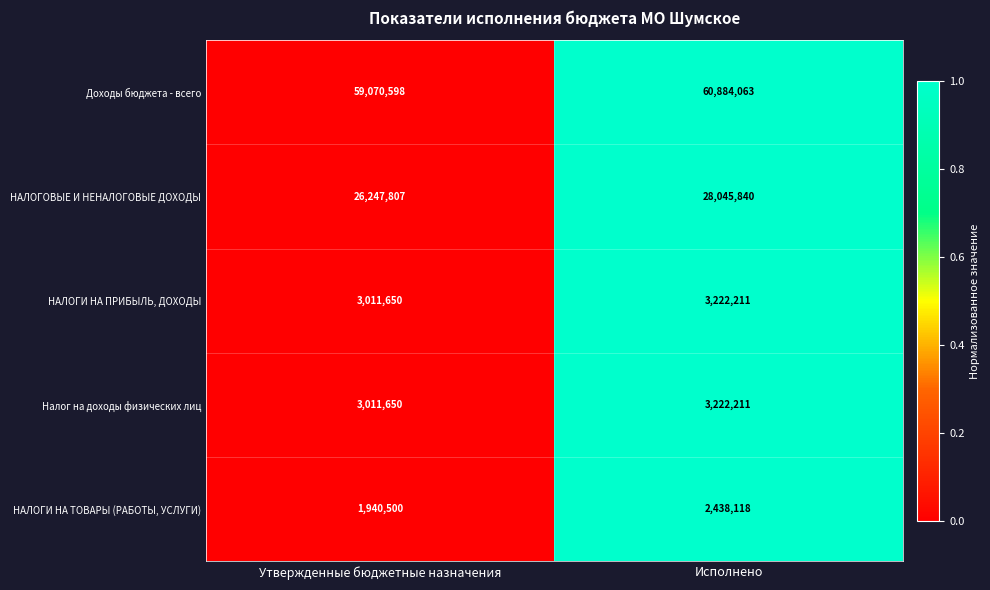

Reading left to right, what are all the values shown in this chart?

Доходы бюджета - всего: 59070598	60884063
НАЛОГОВЫЕ И НЕНАЛОГОВЫЕ ДОХОДЫ: 26247807	28045840
НАЛОГИ НА ПРИБЫЛЬ, ДОХОДЫ: 3011650	3222211
Налог на доходы физических лиц: 3011650	3222211
НАЛОГИ НА ТОВАРЫ (РАБОТЫ, УСЛУГИ): 1940500	2438118